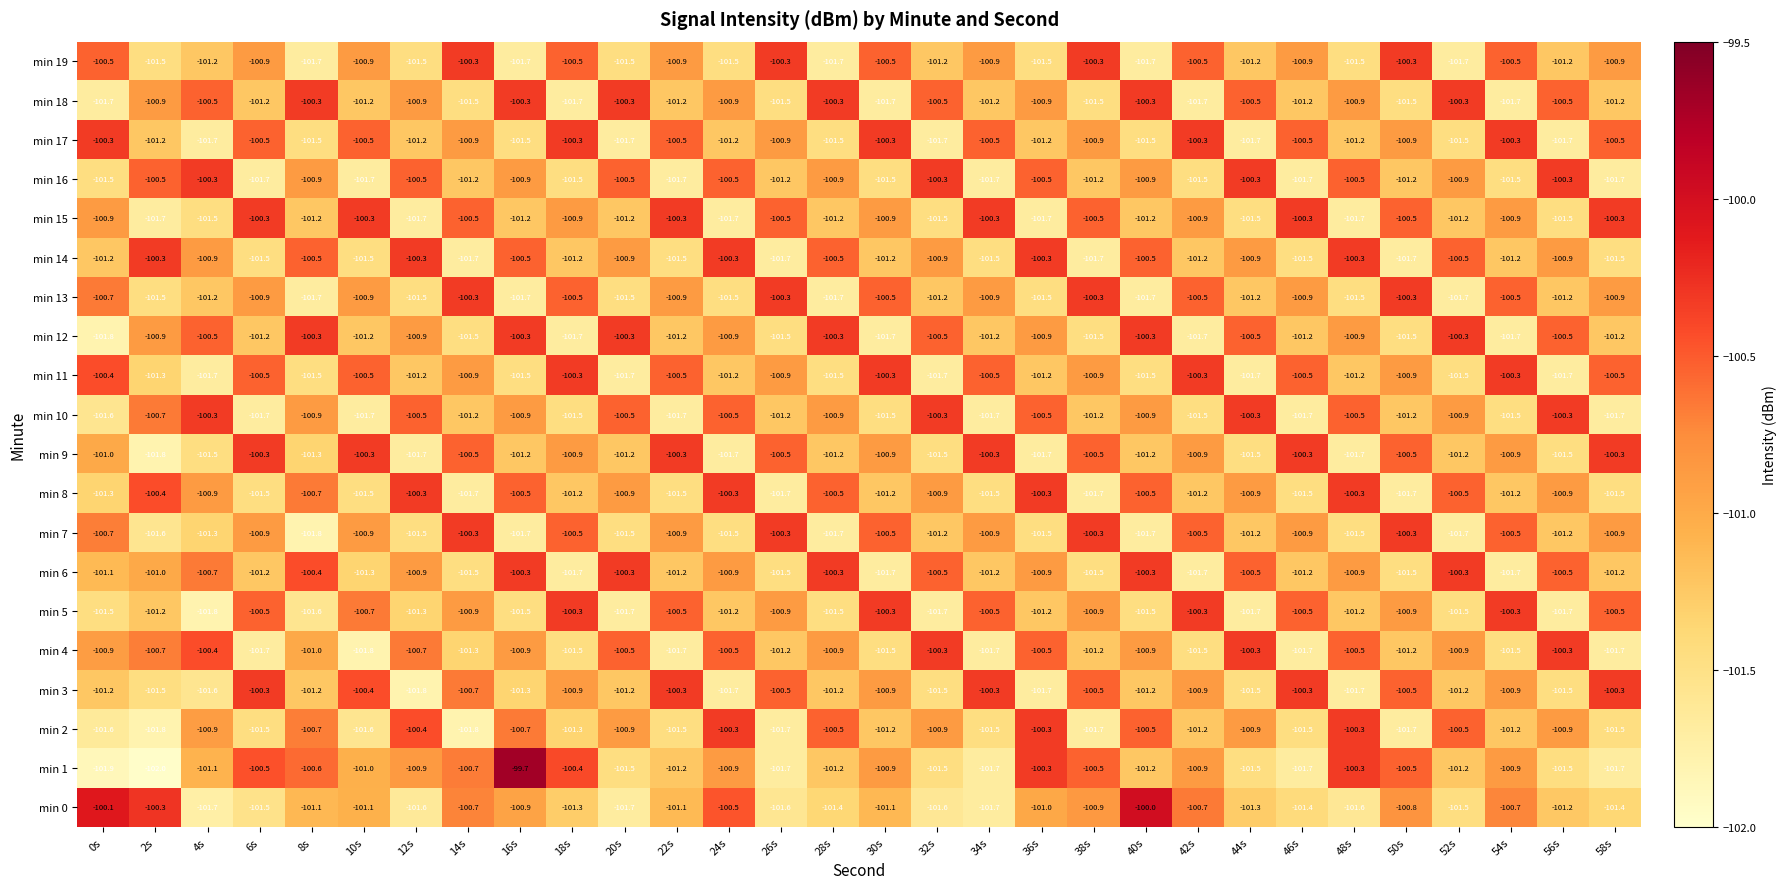

True or false: min 1 has a value of -69.1 at 0s.

False